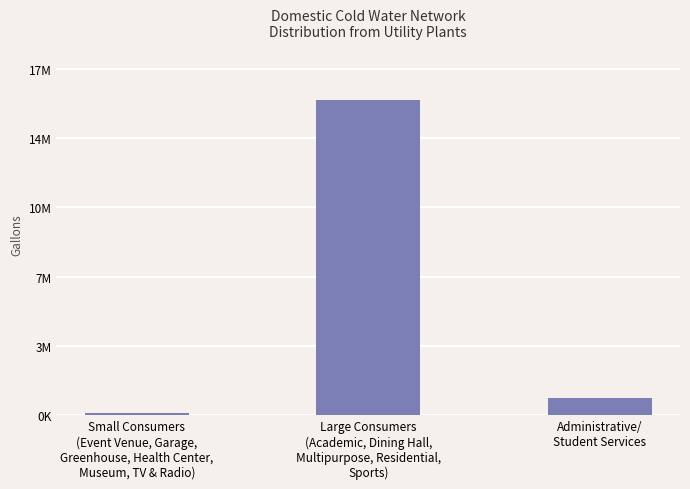

Which has a higher value, Large Consumers
(Academic, Dining Hall,
Multipurpose, Residential,
Sports) or Small Consumers
(Event Venue, Garage,
Greenhouse, Health Center,
Museum, TV & Radio)?

Large Consumers
(Academic, Dining Hall,
Multipurpose, Residential,
Sports)